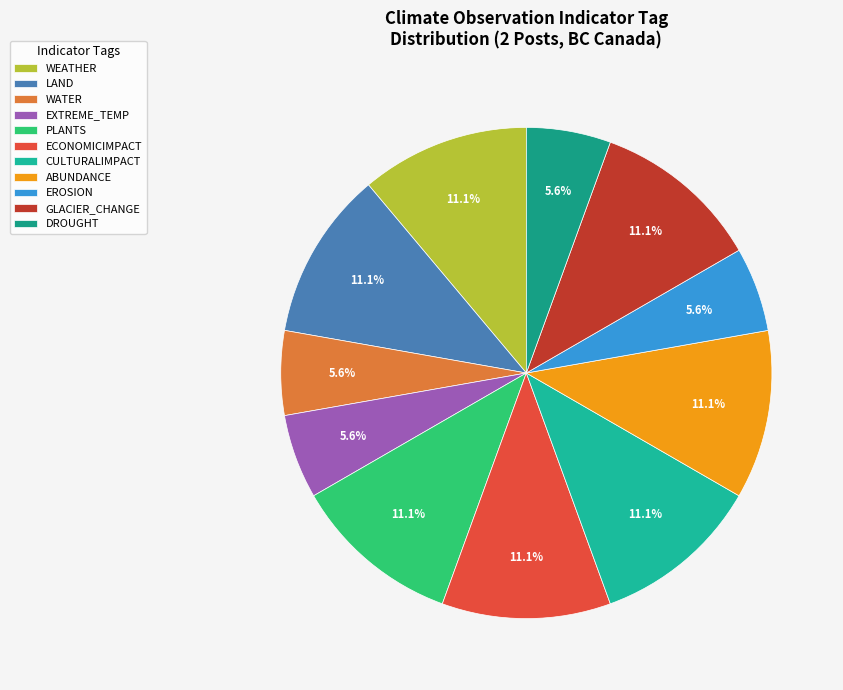

To the nearest percent, what is the average slice percentage?

9%